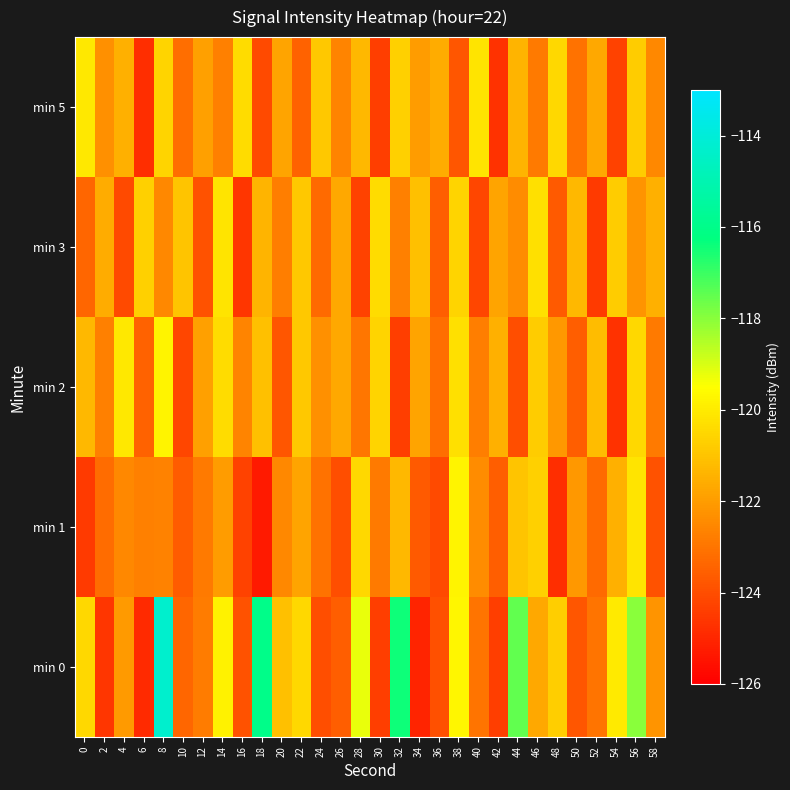

Between 24 and 26, which series saw the biggest shift?

min 5